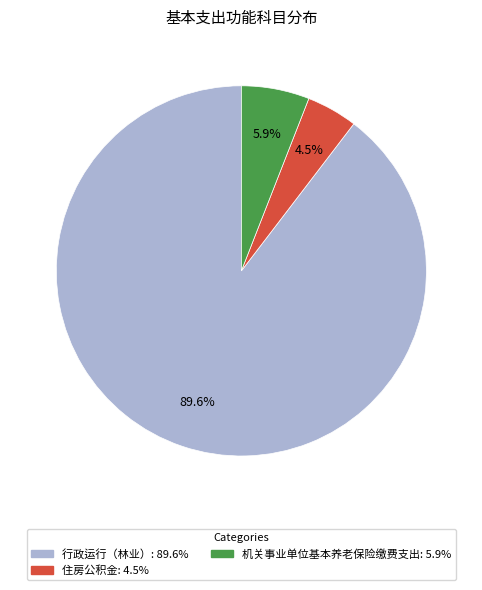

Which slice represents more than half of the pie?

行政运行（林业）